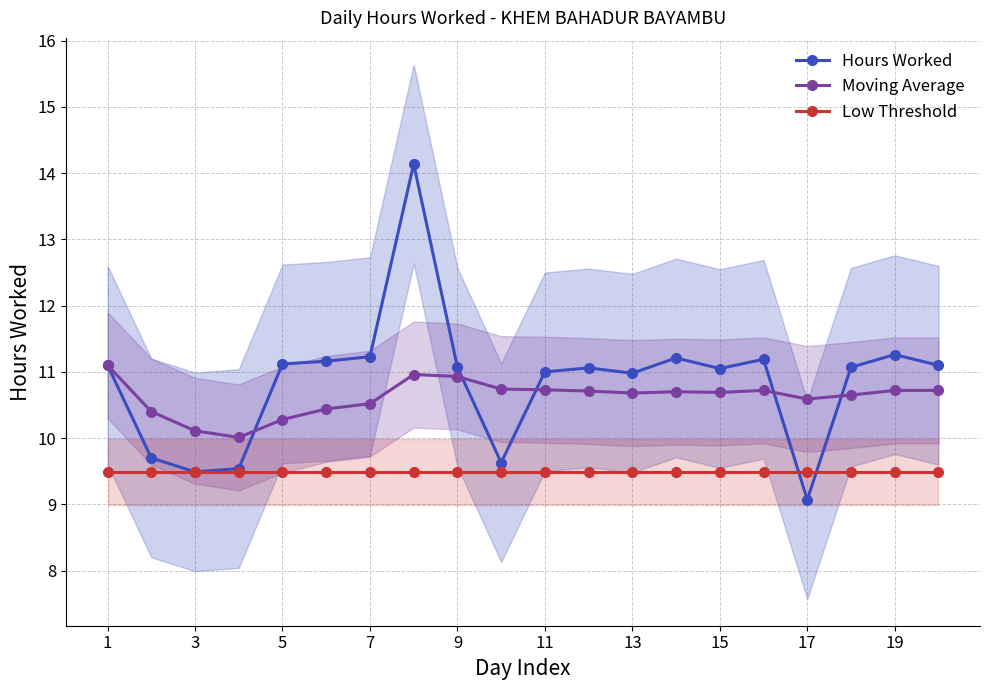

How many data points in Hours Worked are less than 11?

6